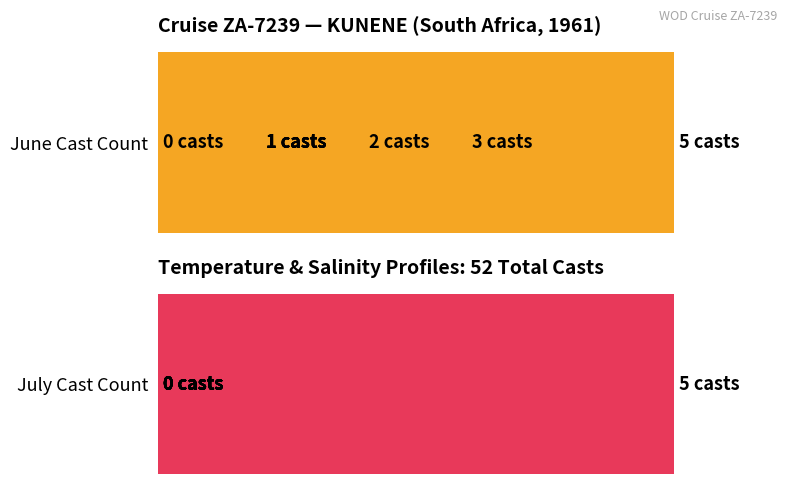

Is the value of June at 0 greater than the value of July at 2?

No